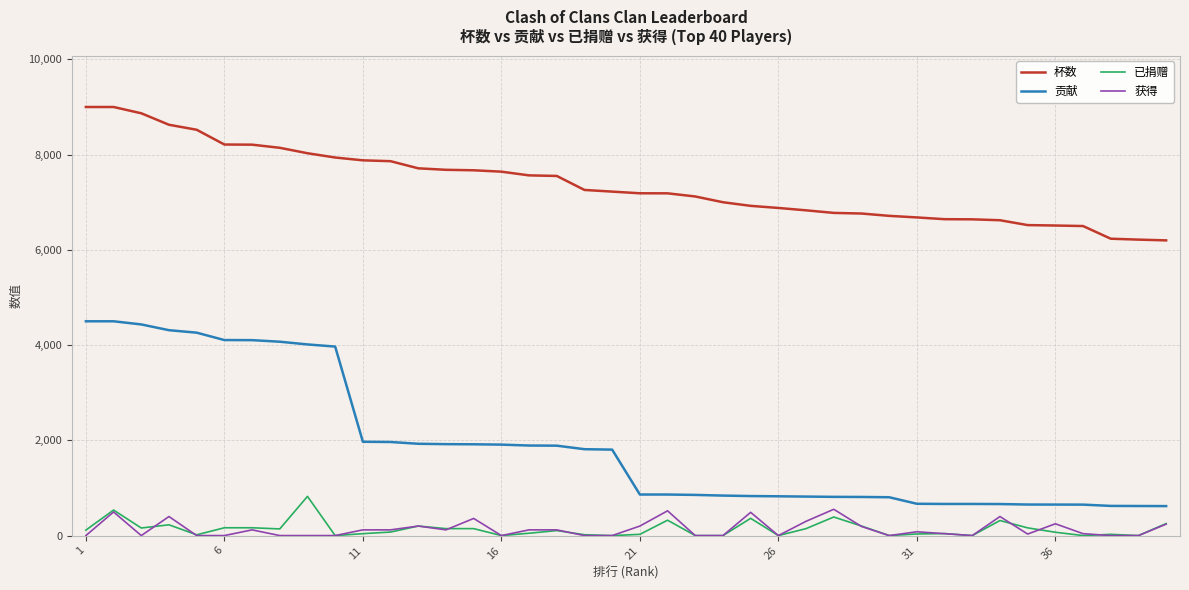

Is this an area chart (filled region under the line)?

No